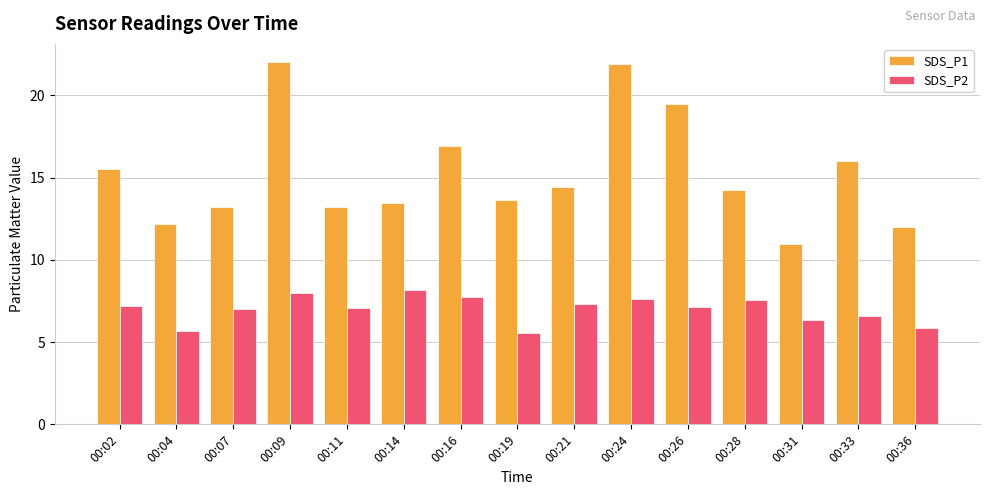

Which category has the lowest value in the SDS_P1 series?

00:31